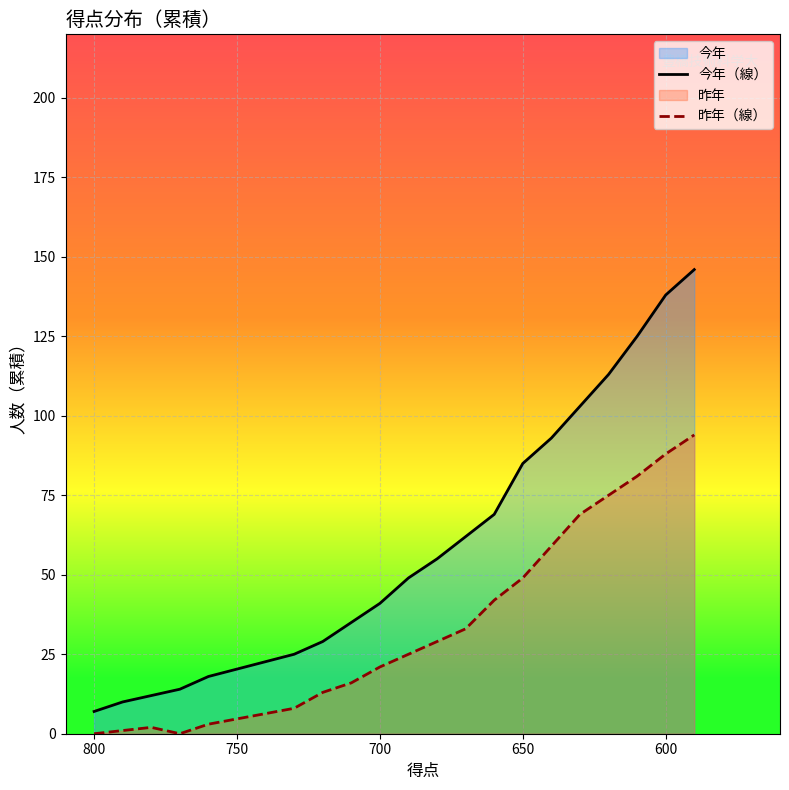

True or false: 今年（線） has more than 2 points higher than both neighbors.

False